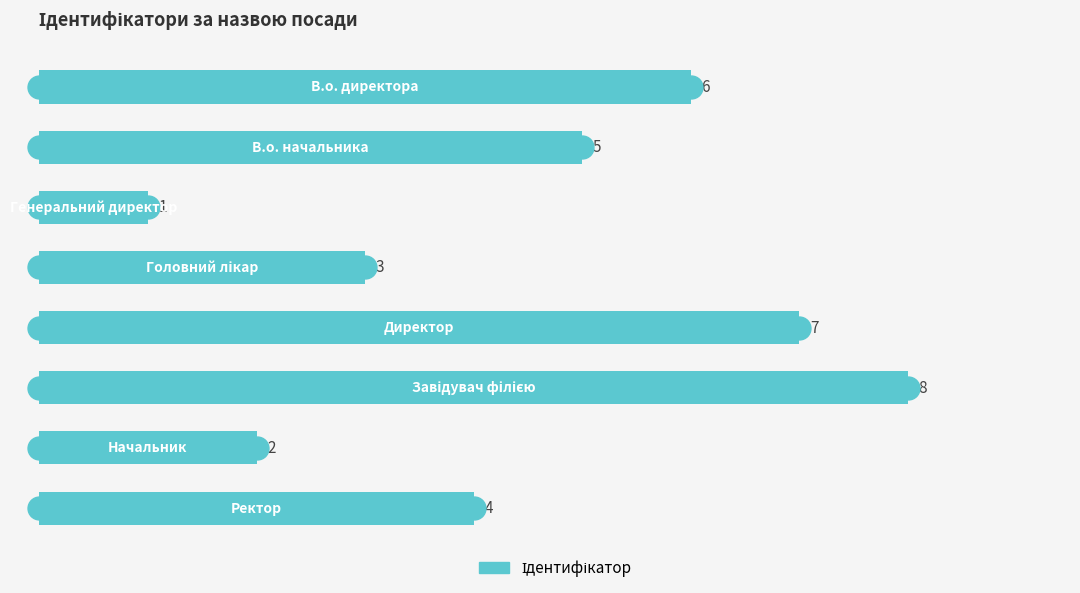

What is the greatest value displayed?

8